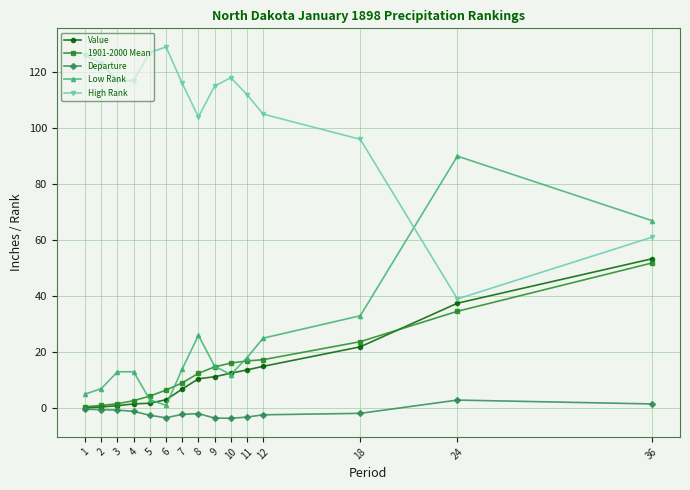

What is the smallest value displayed?

-3.6